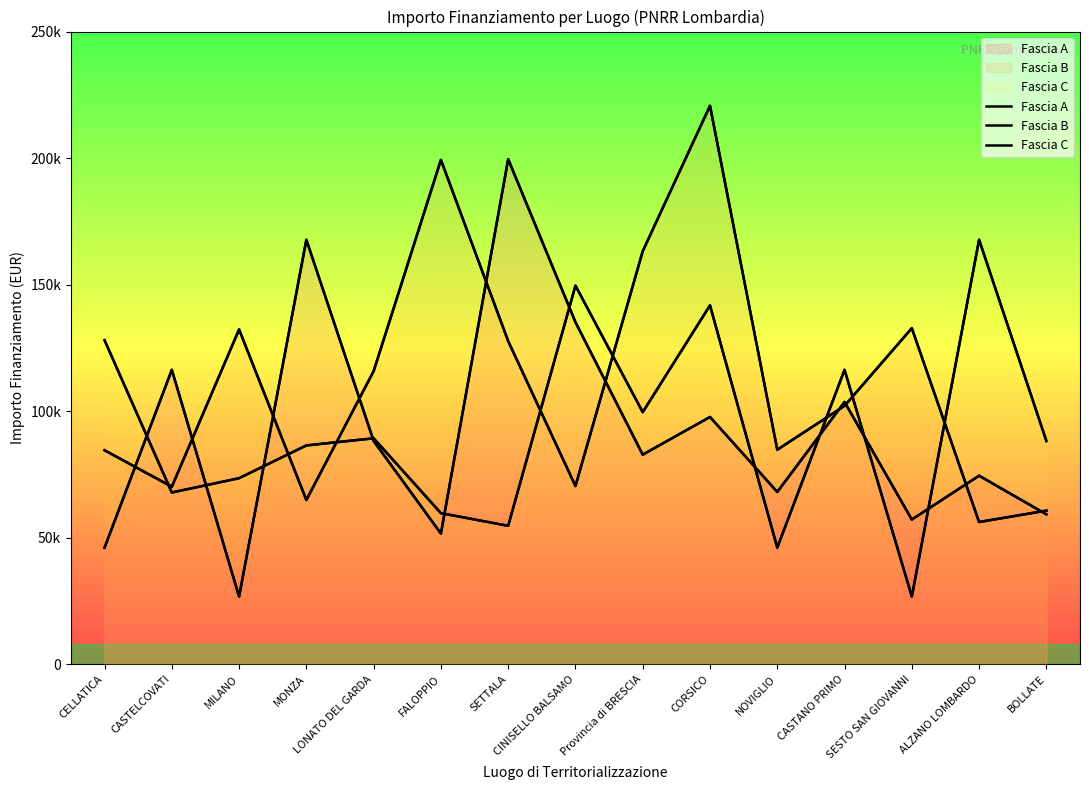

What value does the Fascia A series have at ALZANO LOMBARDO?

74486.0